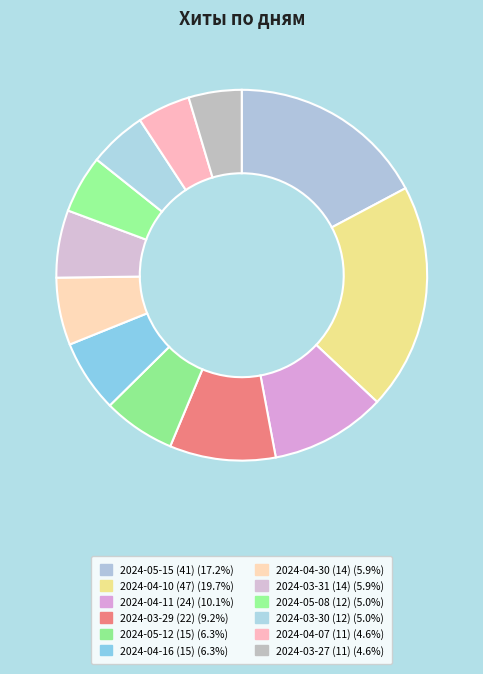

Approximately how many times larger is the value at 2024-03-27 (11) compared to 2024-04-16 (15)?

0.7